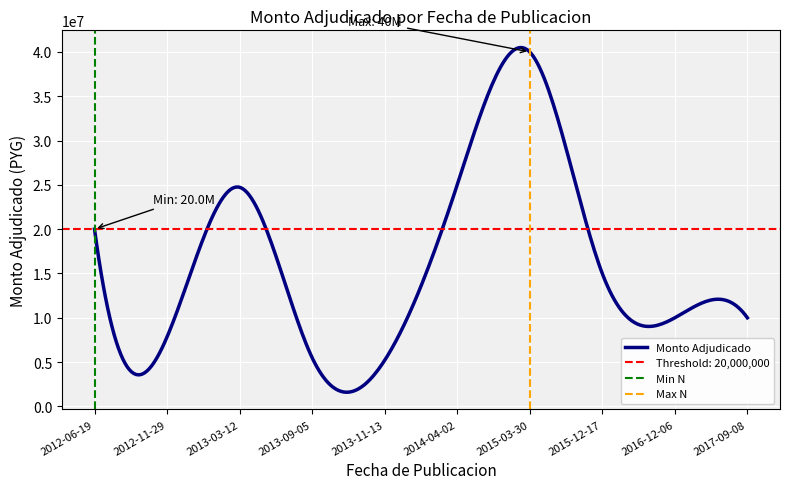

The value at 2012-11-29 is 3184502. True or false?

False